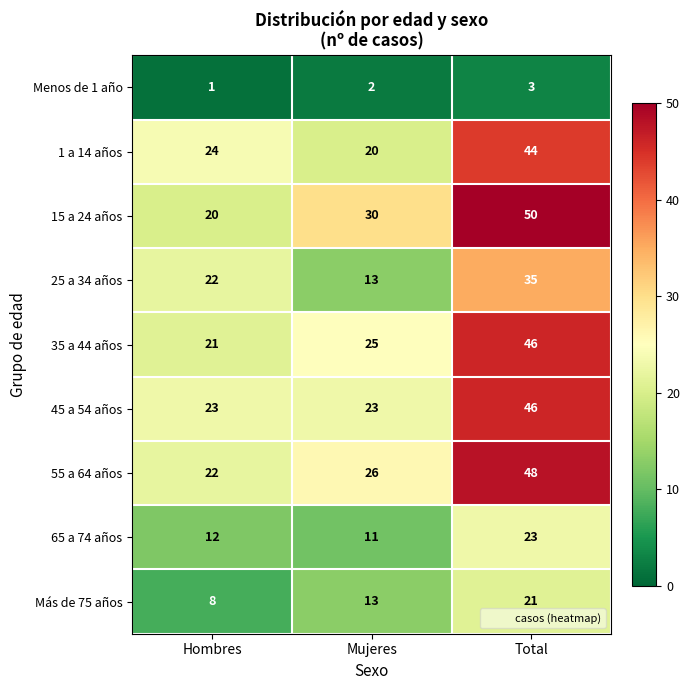

At which category is the sum across all series the highest?

Total